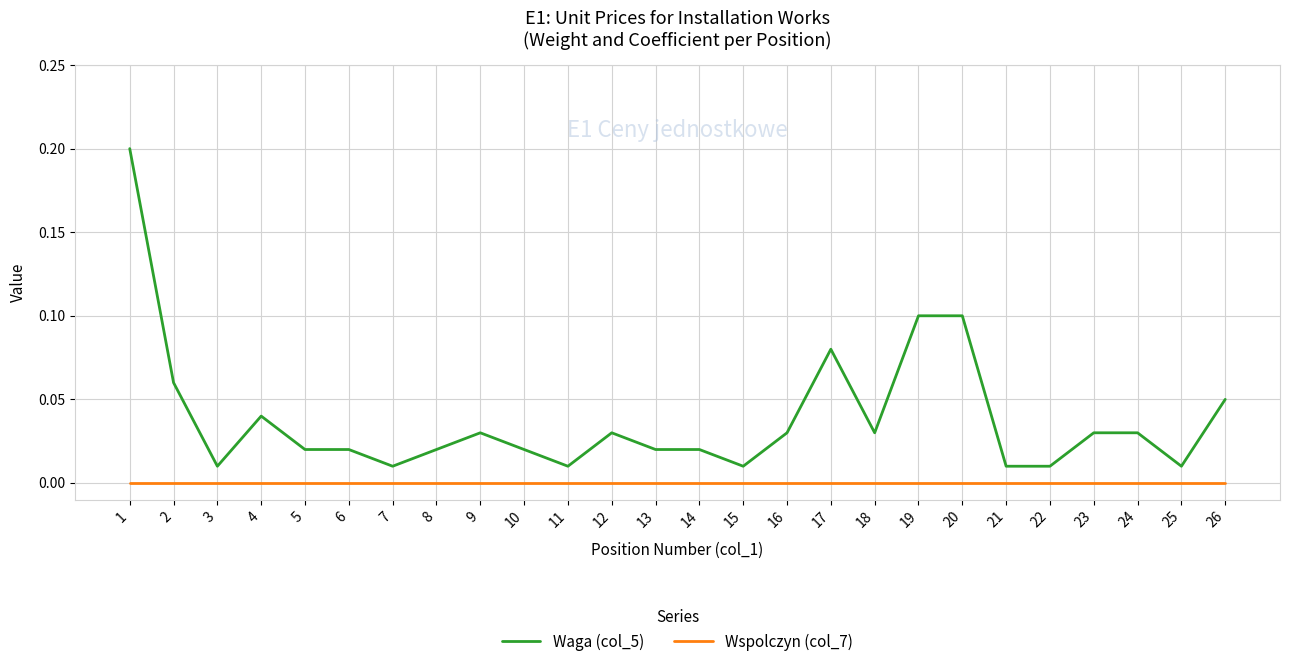

Is the value of Wspolczyn (col_7) at 17 greater than the value of Waga (col_5) at 26?

No